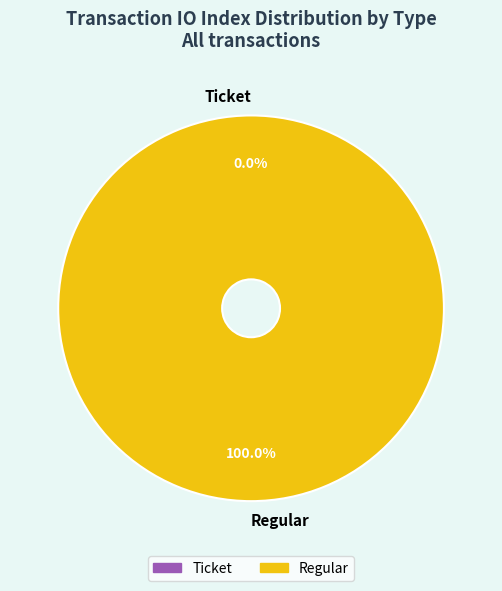

What is the total percentage of Regular and Ticket?

100.0%